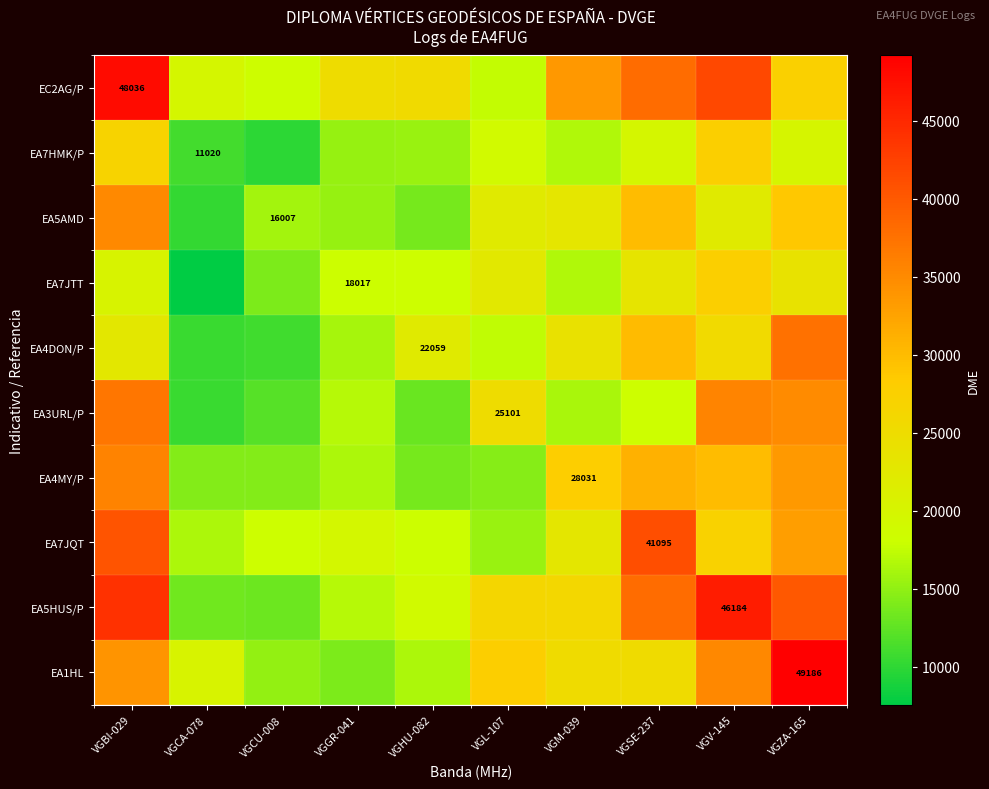

How many data points in EA7JQT are less than 22951?

5